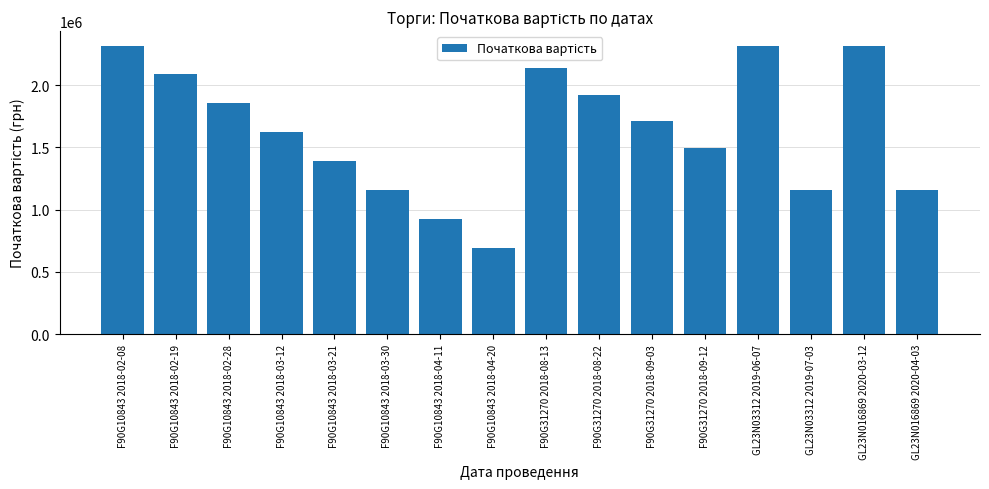

What is the greatest value displayed?

2318292.0